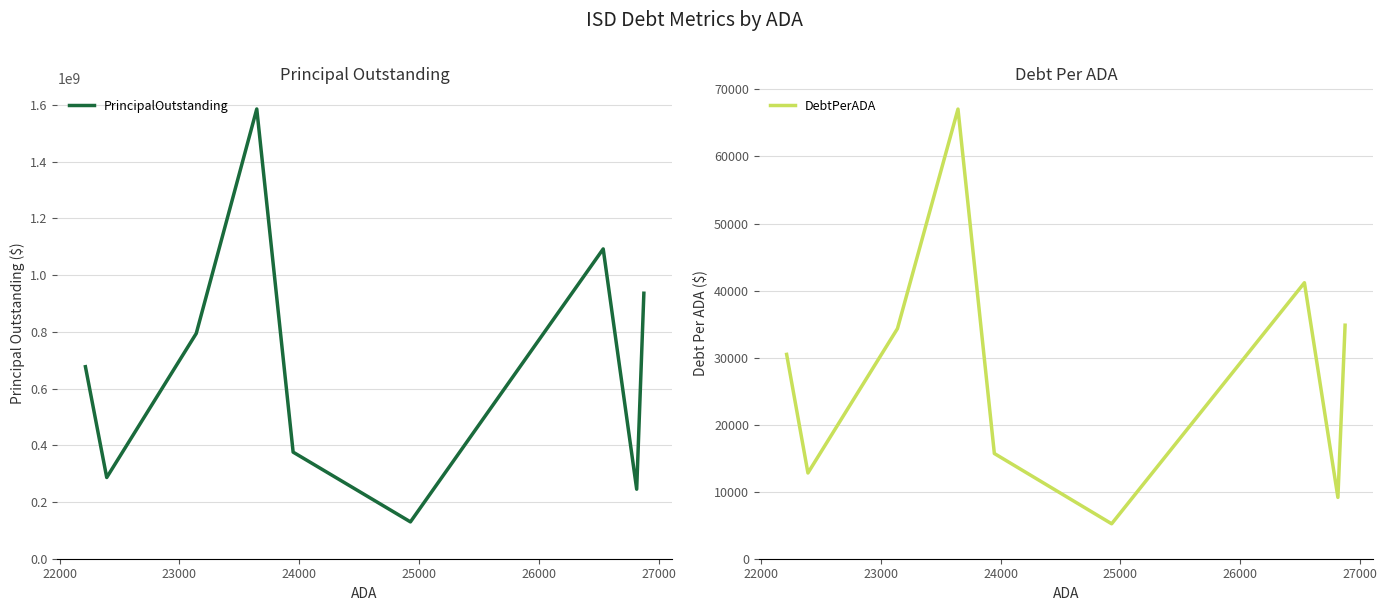

What is the minimum value for PrincipalOutstanding?

129919986.0